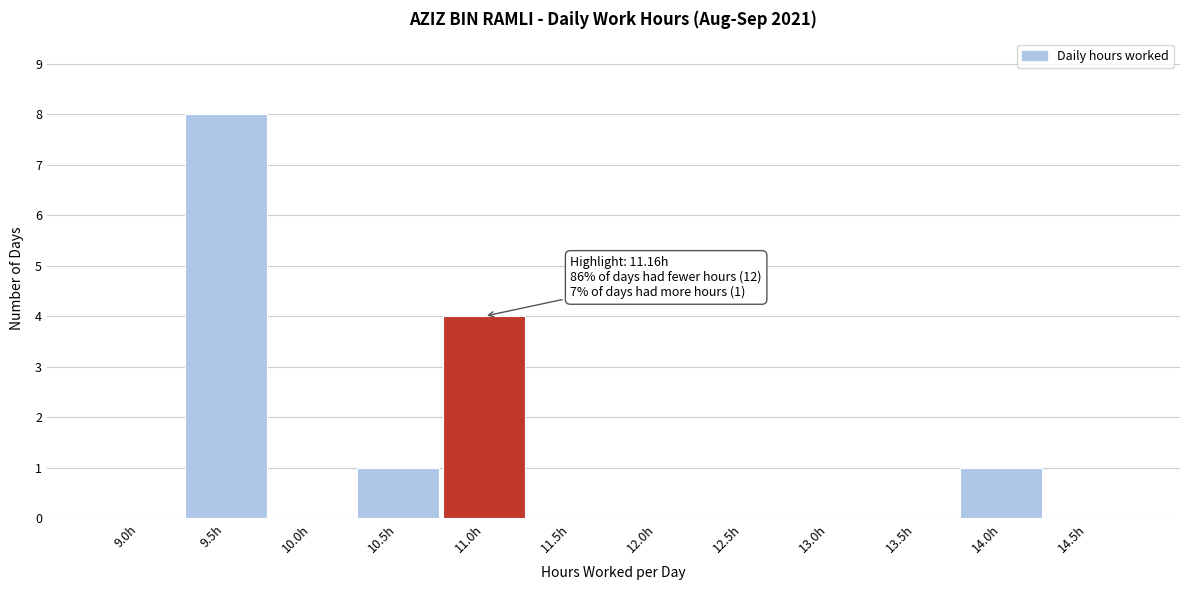

Reading left to right, list all the values displayed in this chart.

9.0h=0	9.5h=8	10.0h=0	10.5h=1	11.0h=4	11.5h=0	12.0h=0	12.5h=0	13.0h=0	13.5h=0	14.0h=1	14.5h=0